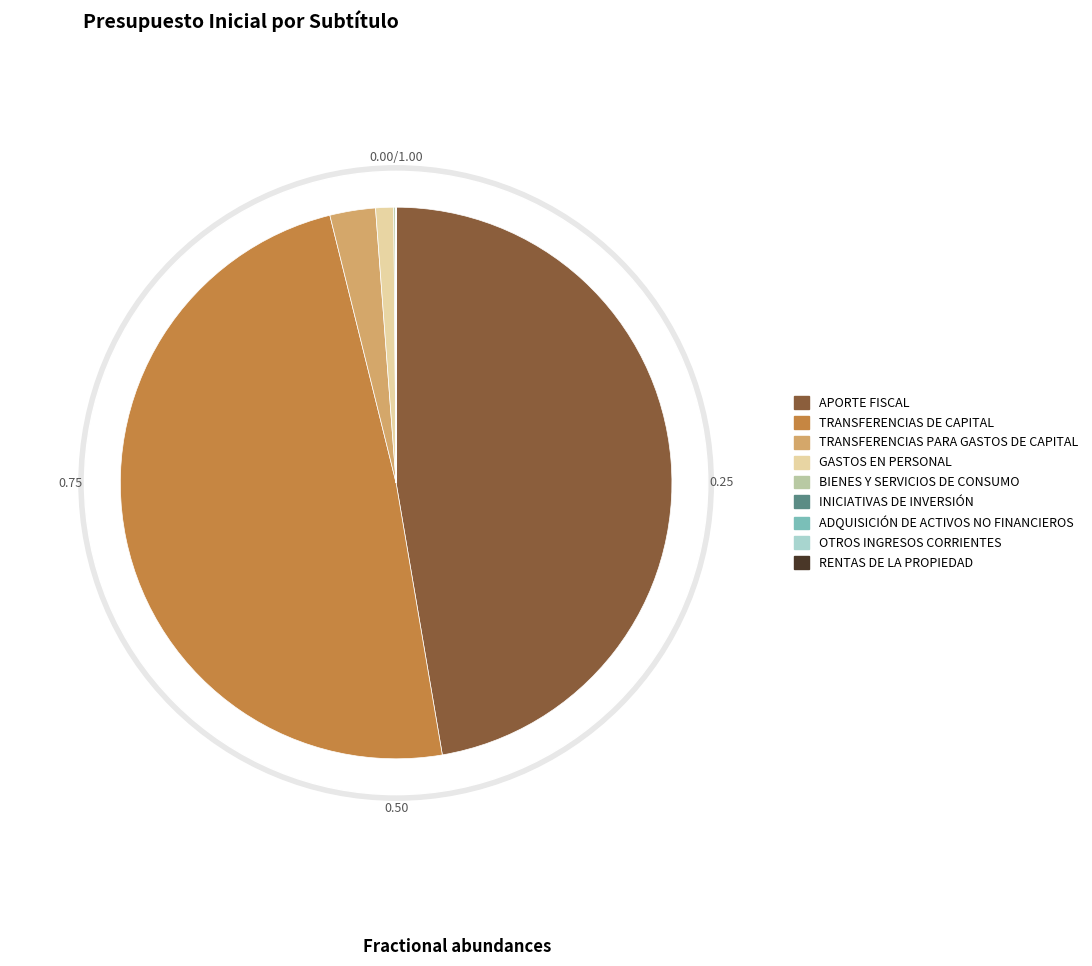

Is it true that BIENES Y SERVICIOS DE CONSUMO is 0% of the pie?

True